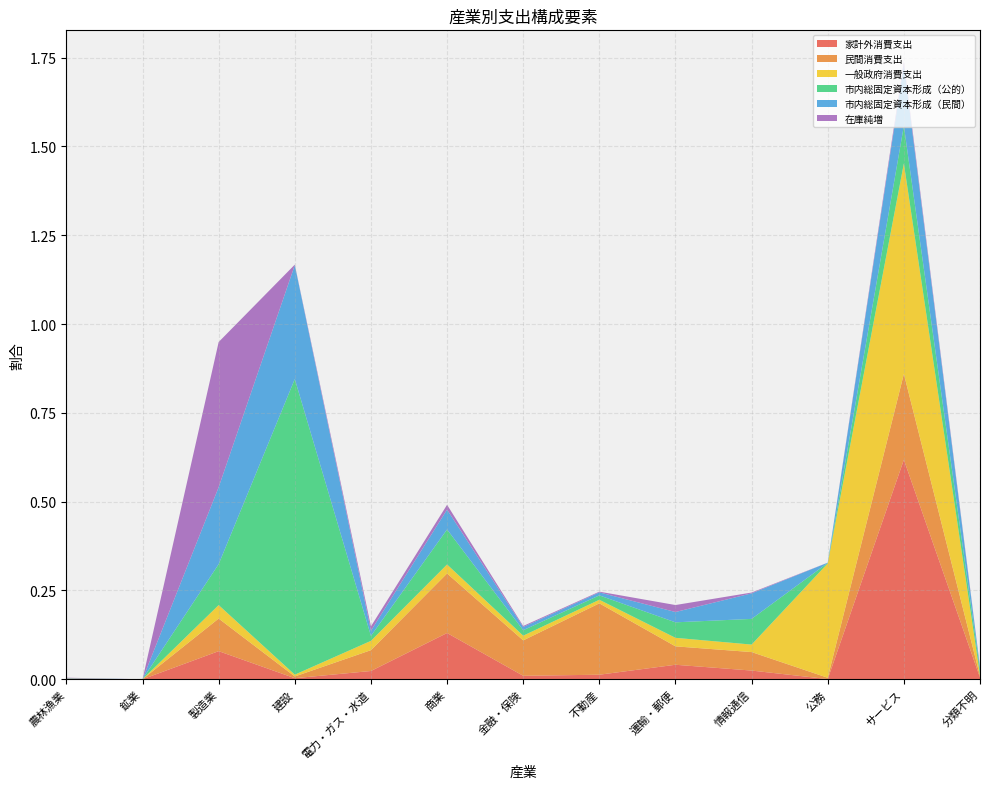

Reading left to right, extract all data points from this chart.

家計外消費支出: 農林漁業=0.0	鉱業=0.0	製造業=0.1	建設=0.0	電力・ガス・水道=0.0	商業=0.1	金融・保険=0.0	不動産=0.0	運輸・郵便=0.0	情報通信=0.0	公務=0.0	サービス=0.6	分類不明=0.0
民間消費支出: 農林漁業=0.0	鉱業=0.0	製造業=0.1	建設=0.0	電力・ガス・水道=0.1	商業=0.2	金融・保険=0.1	不動産=0.2	運輸・郵便=0.1	情報通信=0.1	公務=0.0	サービス=0.2	分類不明=0.0
一般政府消費支出: 農林漁業=0.0	鉱業=0.0	製造業=0.0	建設=0.0	電力・ガス・水道=0.0	商業=0.0	金融・保険=0.0	不動産=0.0	運輸・郵便=0.0	情報通信=0.0	公務=0.3	サービス=0.6	分類不明=0.0
市内総固定資本形成（公的）: 農林漁業=0.0	鉱業=0.0	製造業=0.1	建設=0.8	電力・ガス・水道=0.0	商業=0.1	金融・保険=0.0	不動産=0.0	運輸・郵便=0.0	情報通信=0.1	公務=0.0	サービス=0.1	分類不明=0.0
市内総固定資本形成（民間）: 農林漁業=0.0	鉱業=0.0	製造業=0.2	建設=0.3	電力・ガス・水道=0.0	商業=0.1	金融・保険=0.0	不動産=0.0	運輸・郵便=0.0	情報通信=0.1	公務=0.0	サービス=0.2	分類不明=0.0
在庫純増: 農林漁業=0.0	鉱業=0.0	製造業=0.4	建設=0.0	電力・ガス・水道=0.0	商業=0.0	金融・保険=0.0	不動産=0.0	運輸・郵便=0.0	情報通信=0.0	公務=0.0	サービス=0.0	分類不明=0.0